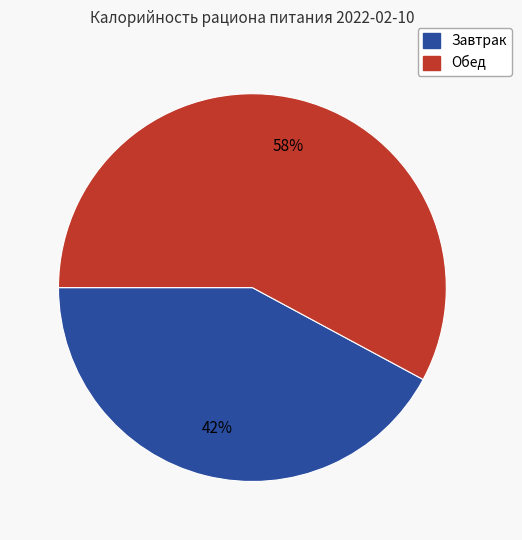

How many slices are in this pie chart?

2